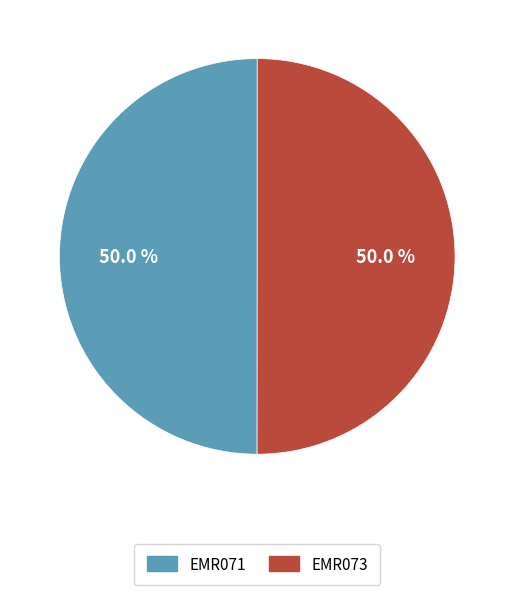

Combined, do EMR071 and EMR073 account for over 50%?

Yes